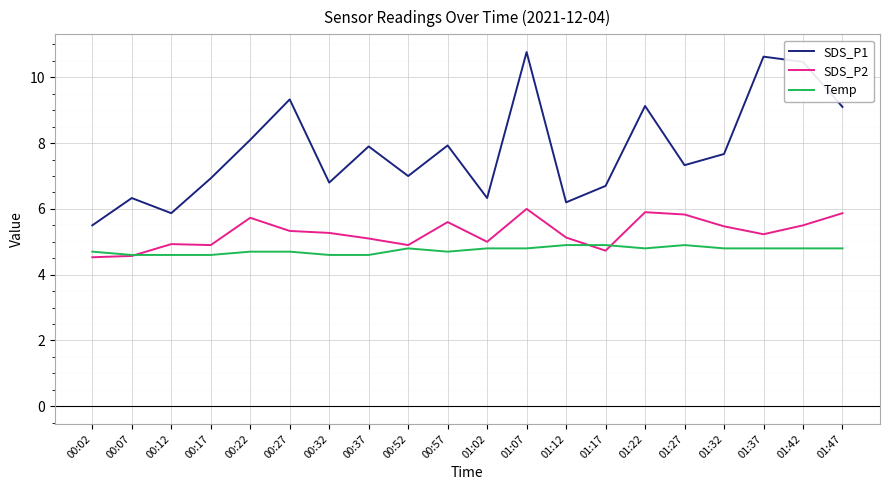

At 01:47, list the series in order from largest to smallest.

SDS_P1, SDS_P2, Temp